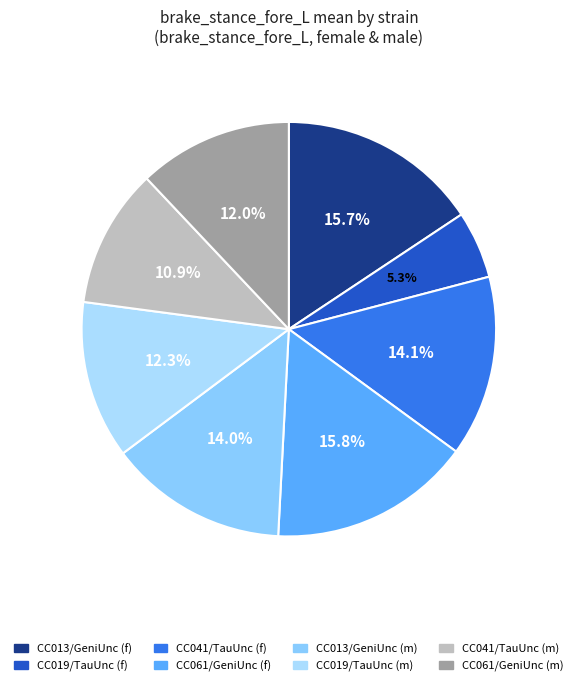

Is there a majority slice in this chart?

No